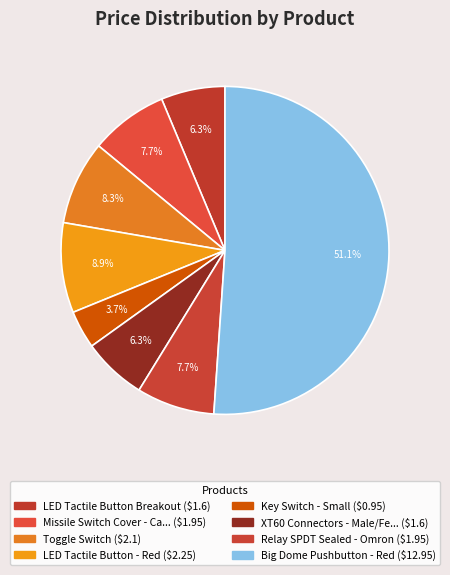

Count the number of slices in the pie.

8